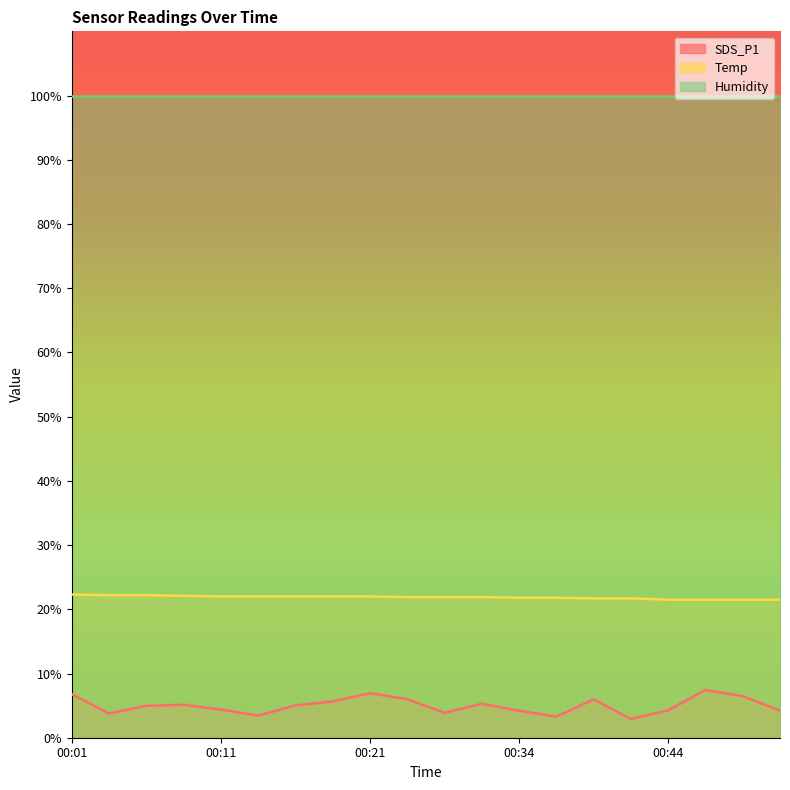

Which series has the largest range (max minus min)?

SDS_P1